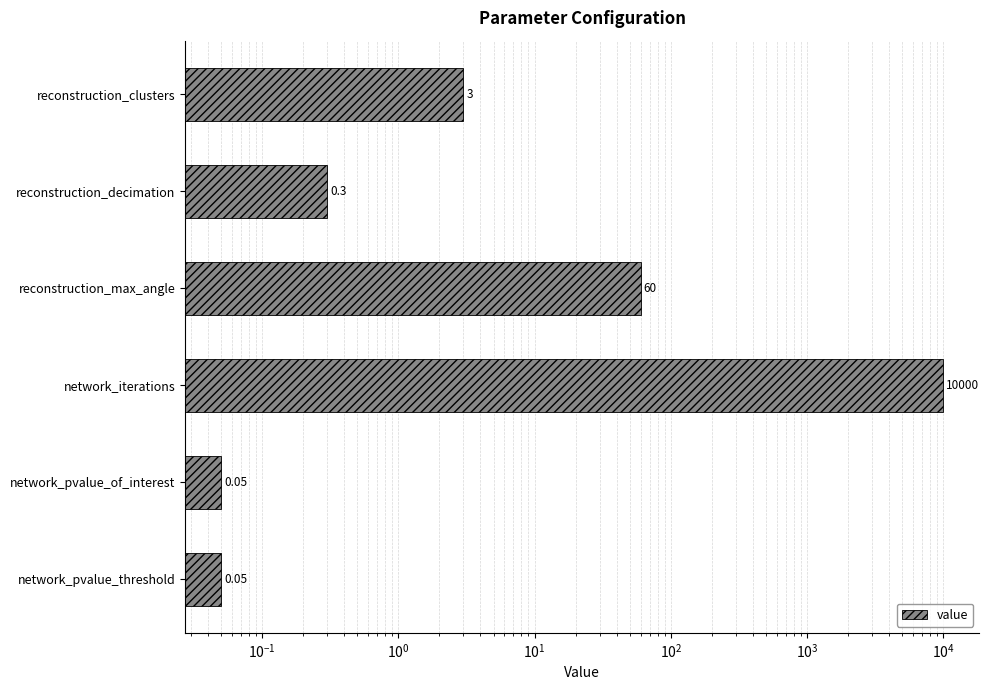

How many values exceed 3?

2